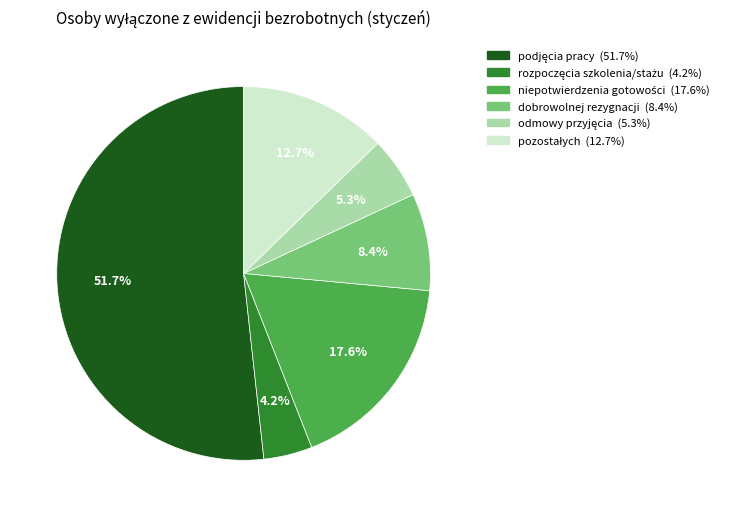

What percentage is NOT represented by dobrowolnej rezygnacji?

91.6%